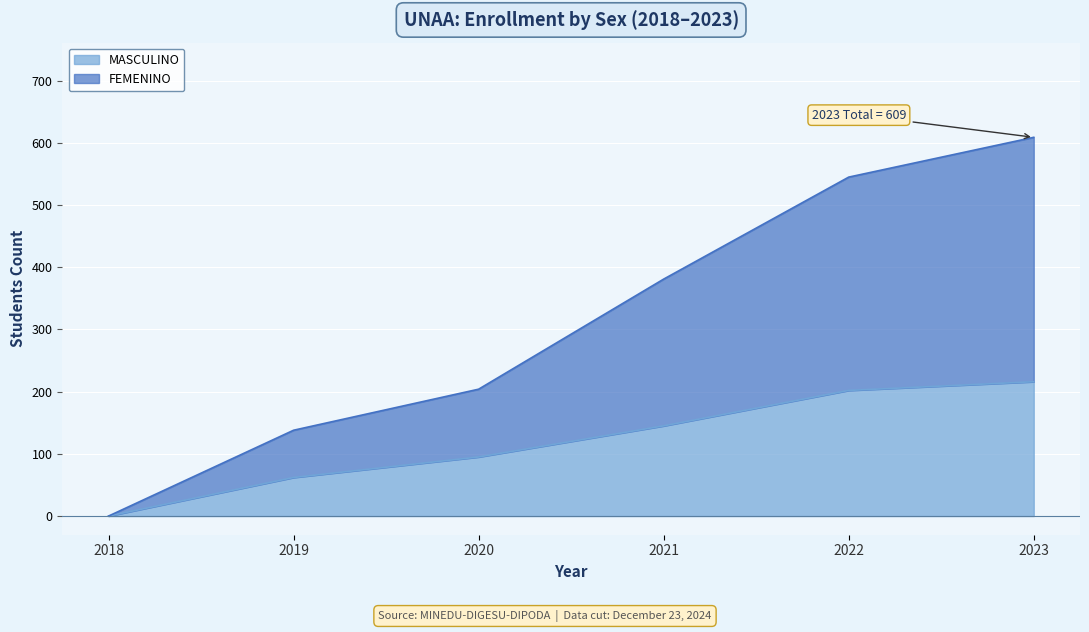

Is it true that MASCULINO equals 47 at 2023?

False